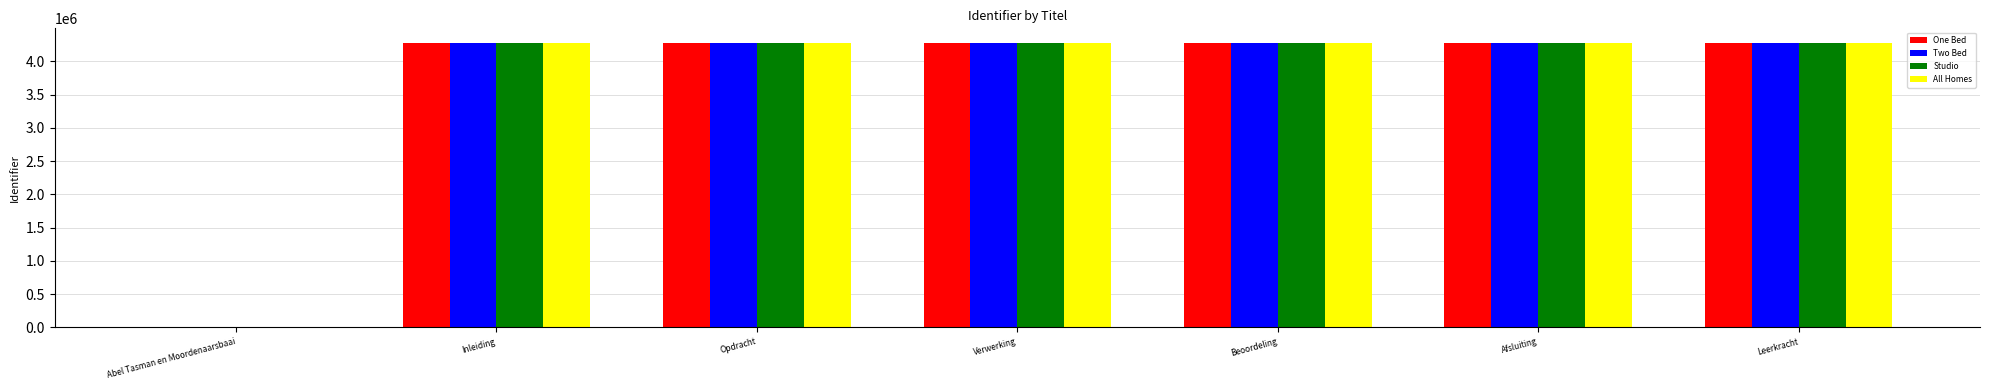

The Two Bed series shows 2909047 at Opdracht. True or false?

False